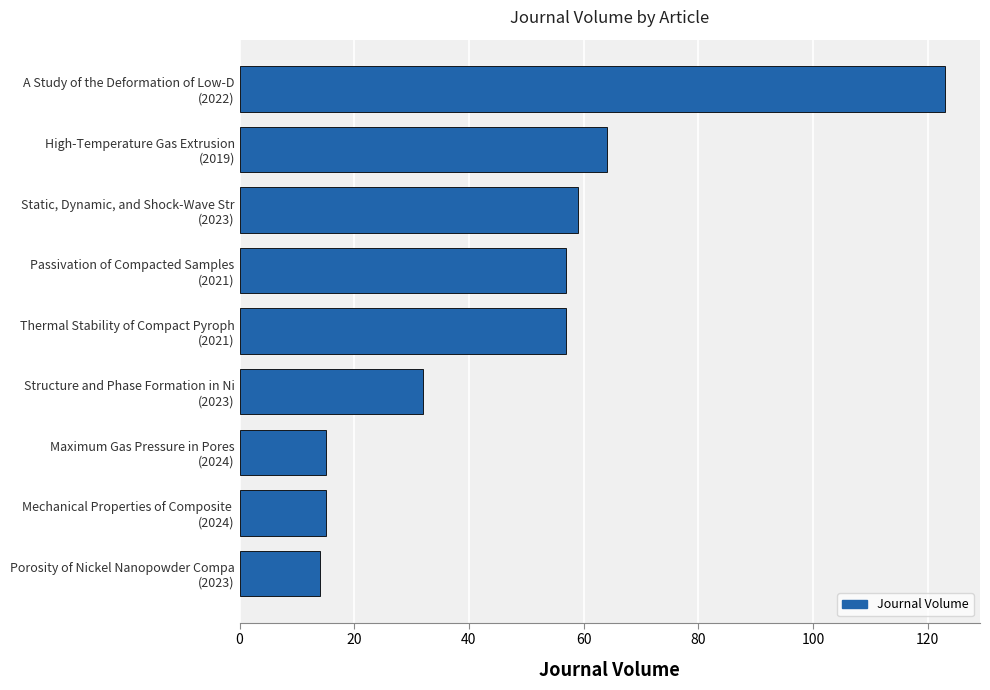

What is the sum of all values?

436